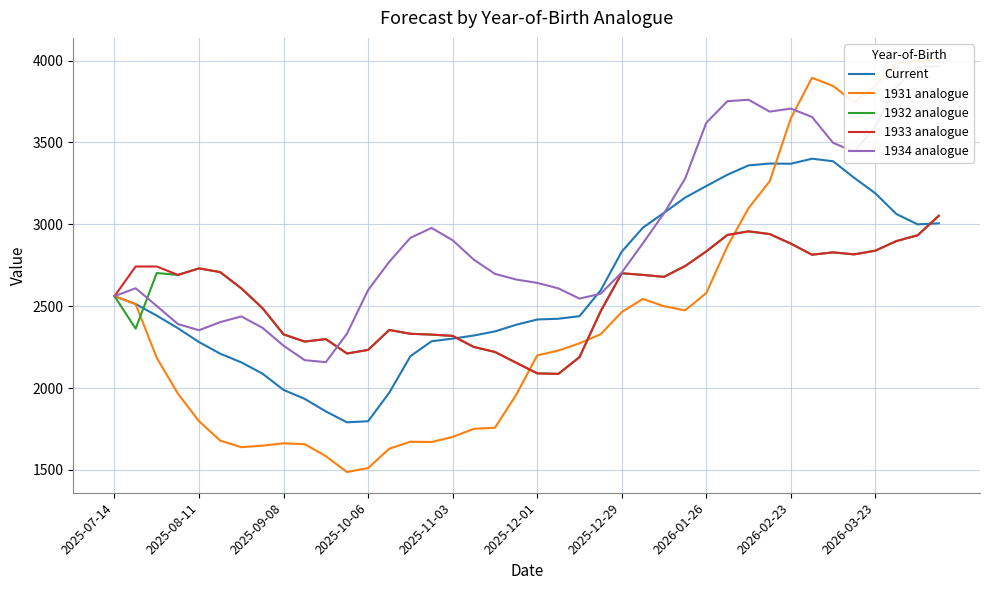

The 1932 analogue series shows 3033.4 at 2025-12-01. True or false?

False